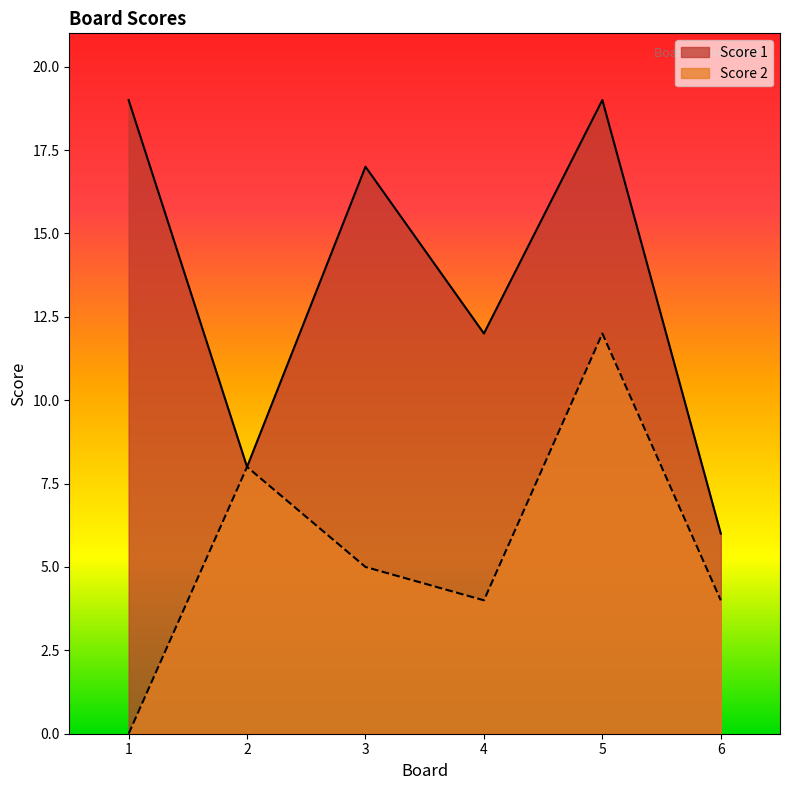

Is the value of Score 2 at 1 greater than the value of Score 1 at 1?

No